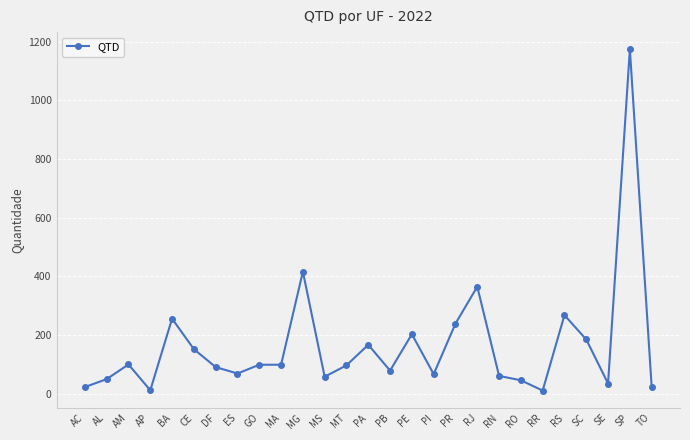

Count the number of categories in the chart.

27